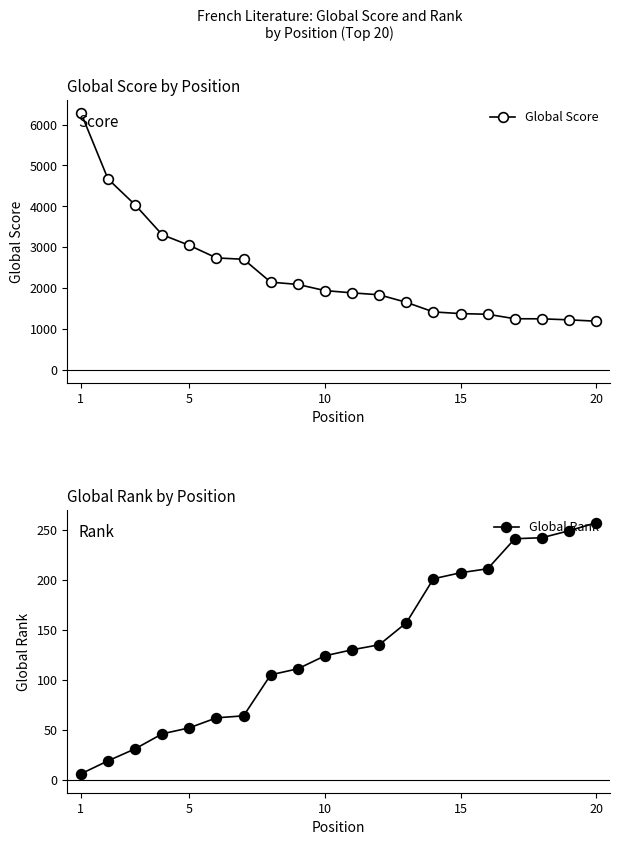

What is the maximum value for Global Score?

6295